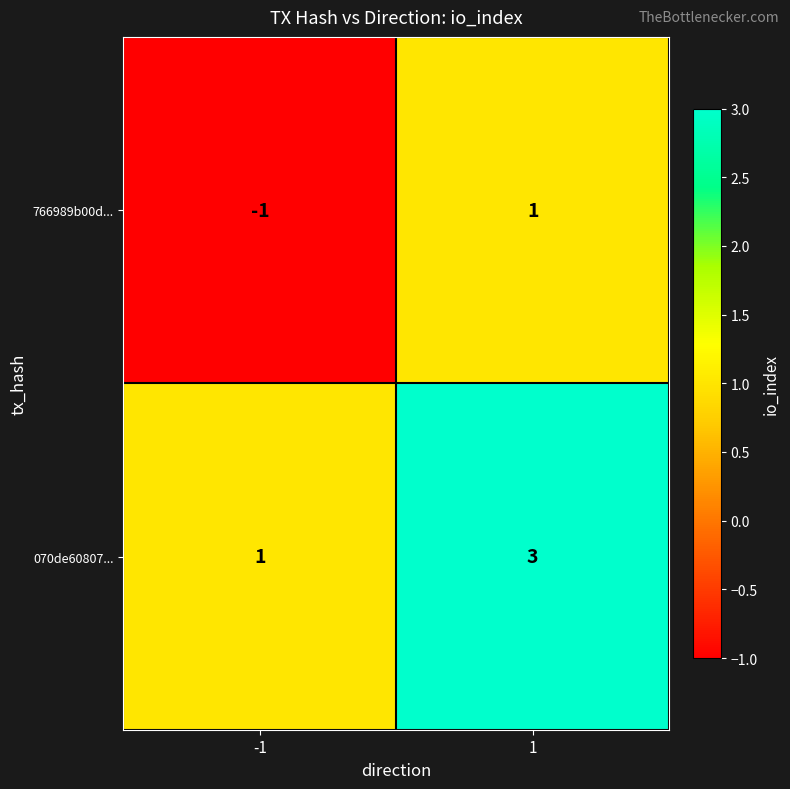

True or false: 070de60807... has a value of 5 at 1.

False